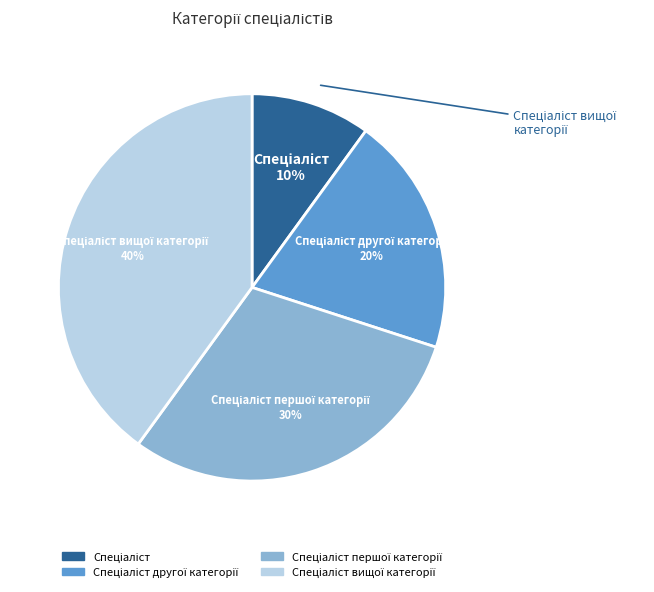

To the nearest percent, what is the average slice percentage?

25%